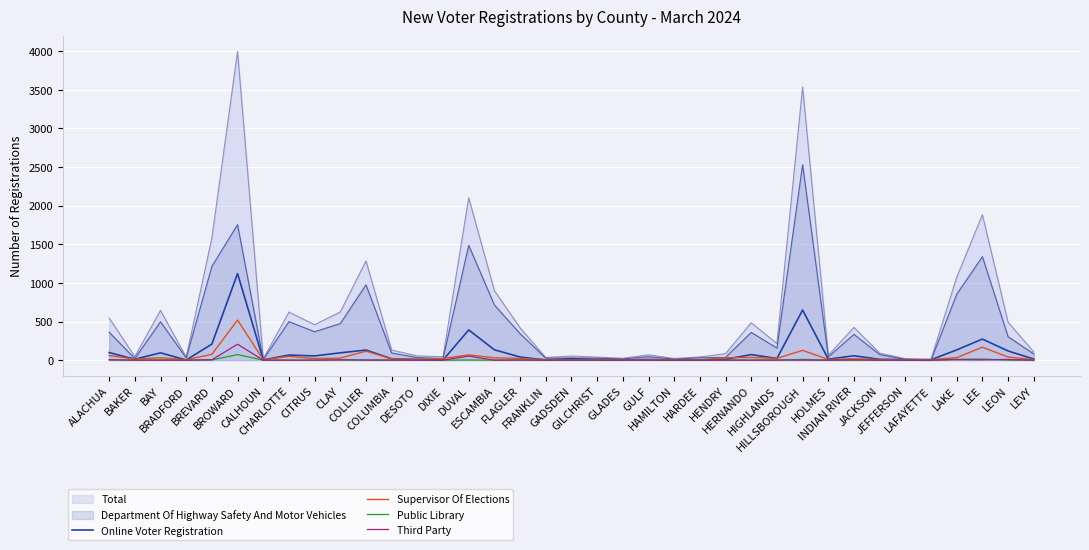

Which has a higher value, HENDRY or ESCAMBIA?

ESCAMBIA